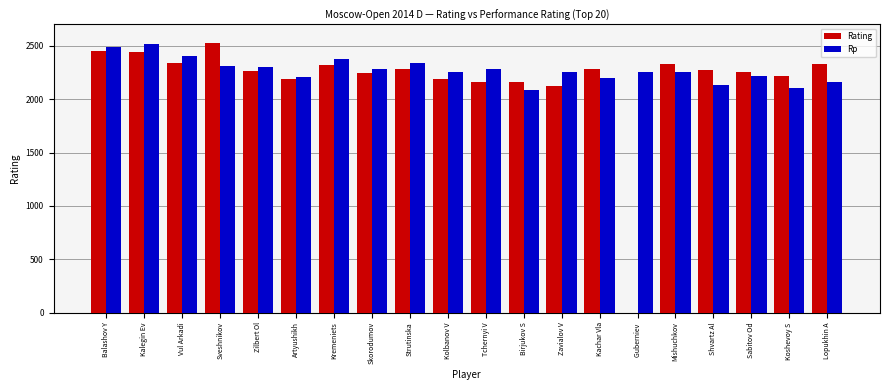

What is the greatest value displayed?

2528